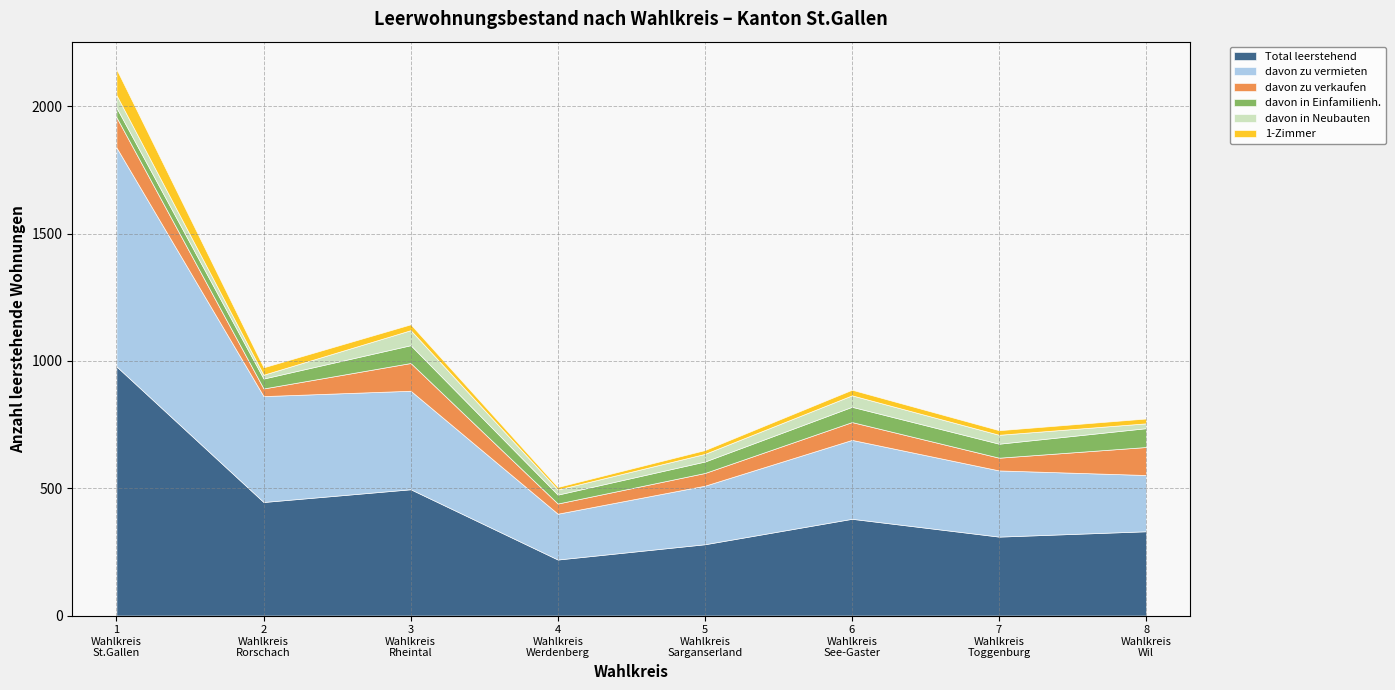

What are all the series names shown in the legend?

Total leerstehend, davon zu vermieten, davon zu verkaufen, davon in Einfamilienh., davon in Neubauten, 1-Zimmer